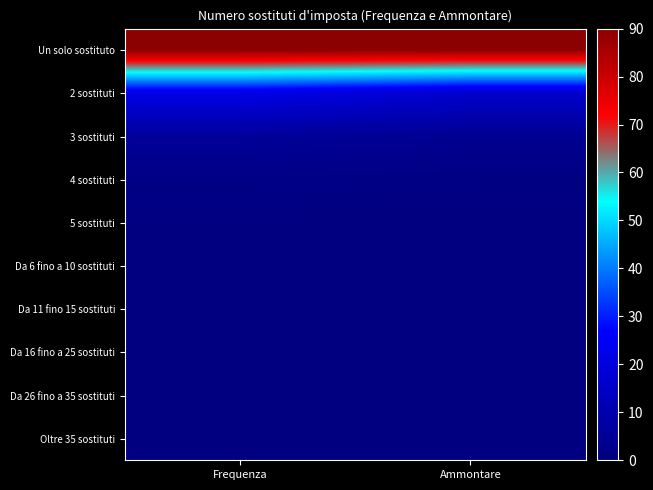

At how many categories does at least one series exceed 61?

2